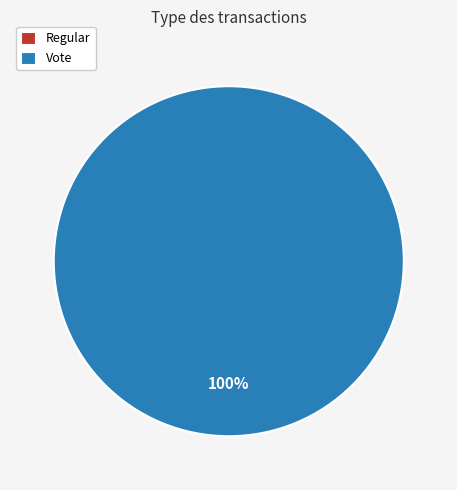

What is the largest slice in the pie chart?

Vote